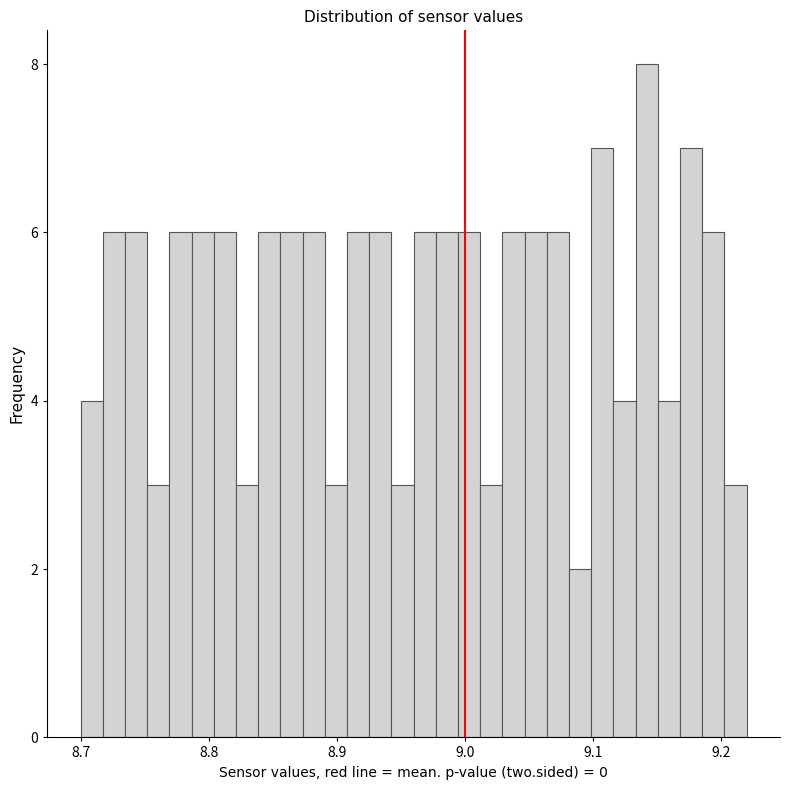

Read against the x-axis, roughly where is the centre of the tallest bar?

9.14